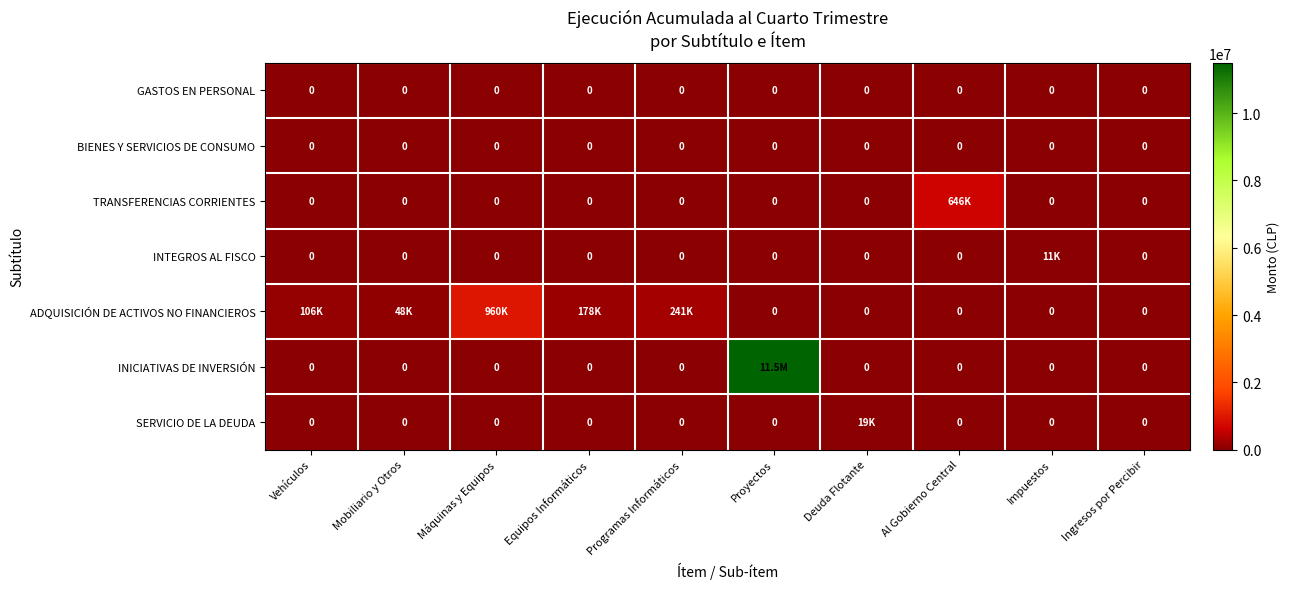

True or false: BIENES Y SERVICIOS DE CONSUMO has a value of 0 at Mobiliario y Otros.

True